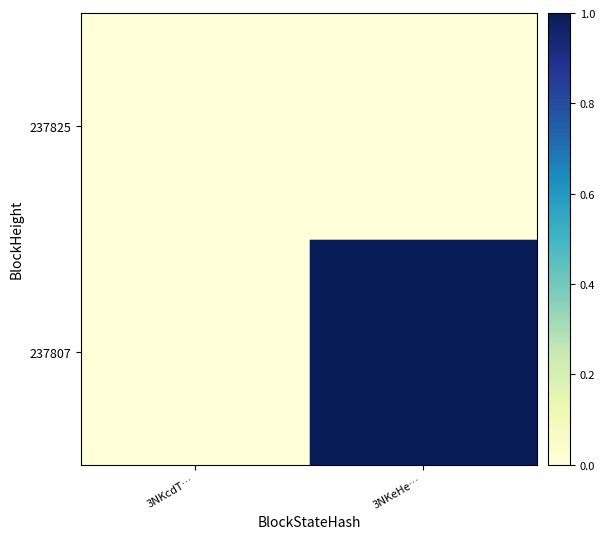

Reading left to right, transcribe all the data shown in this chart.

237825: 3NKcdT…=0	3NKeHe…=0
237807: 3NKcdT…=0	3NKeHe…=1